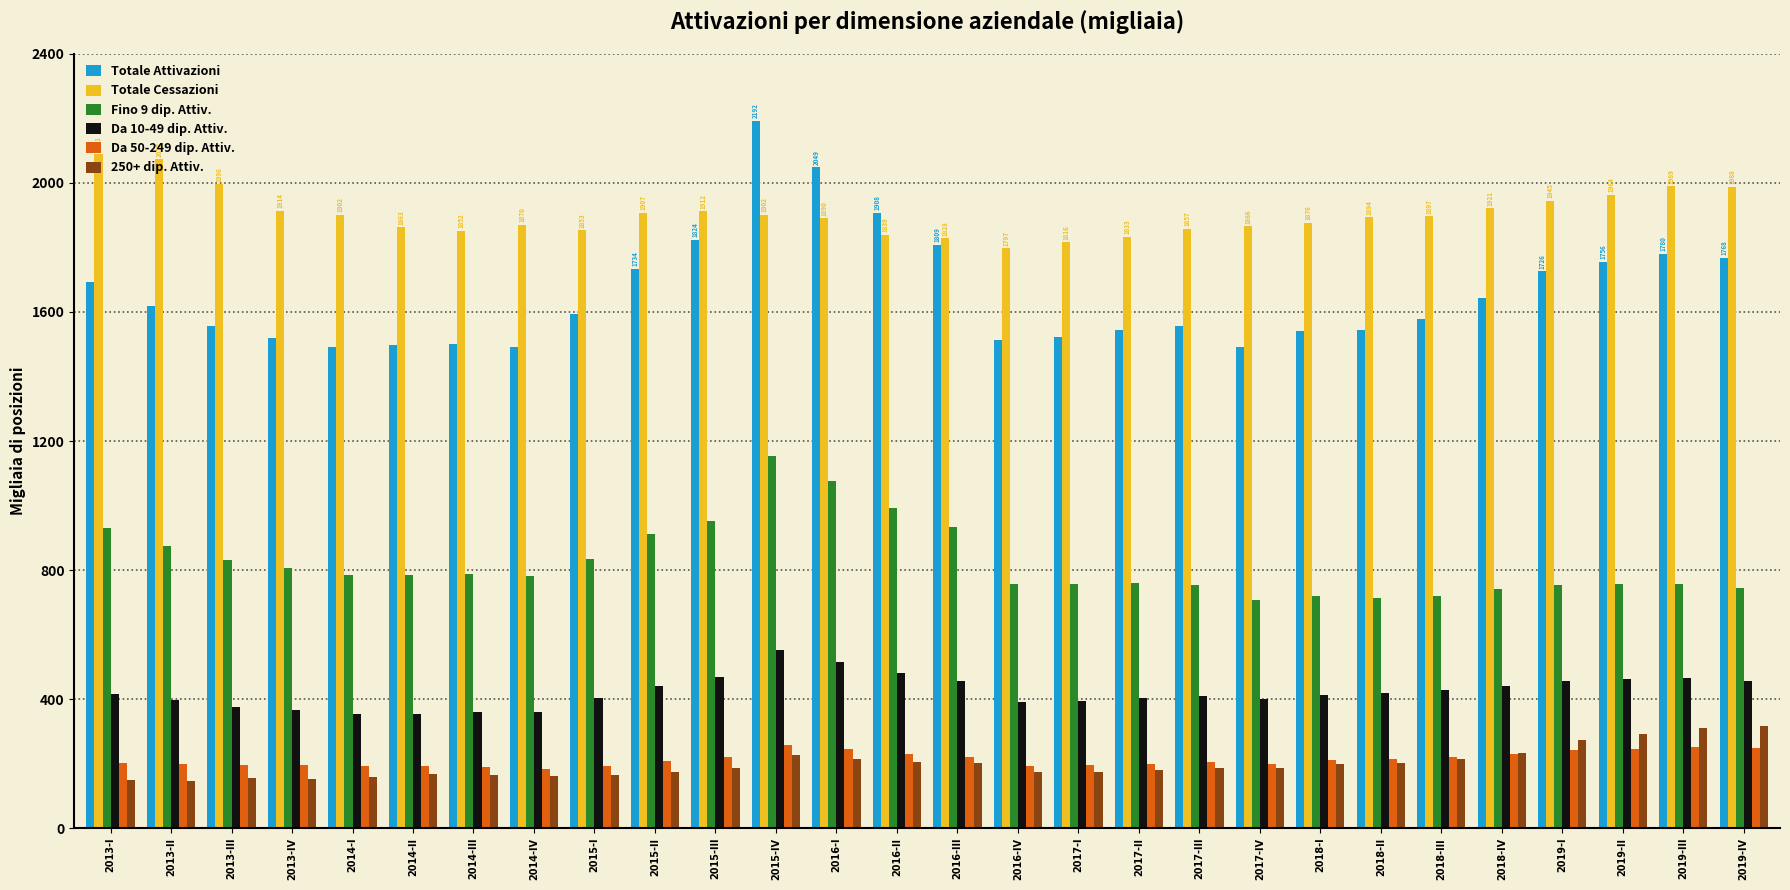

What is the difference between the second highest and second lowest values in the 250+ dip. Attiv. series?

161